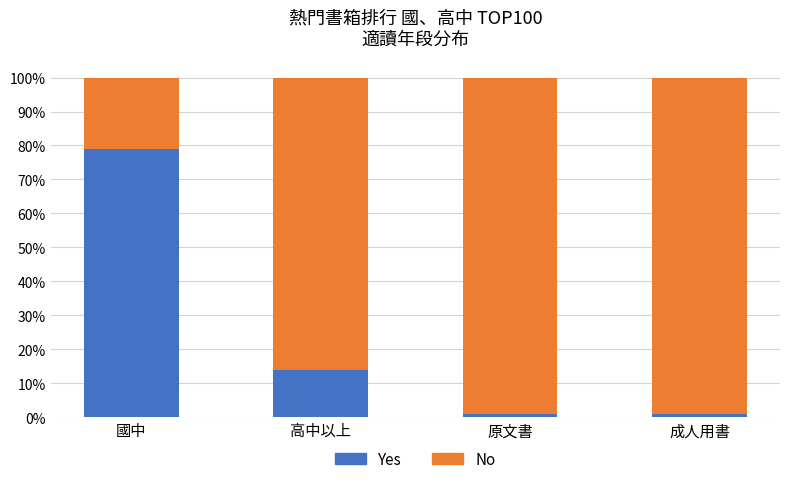

The value of Yes at 國中 is 79. True or false?

True